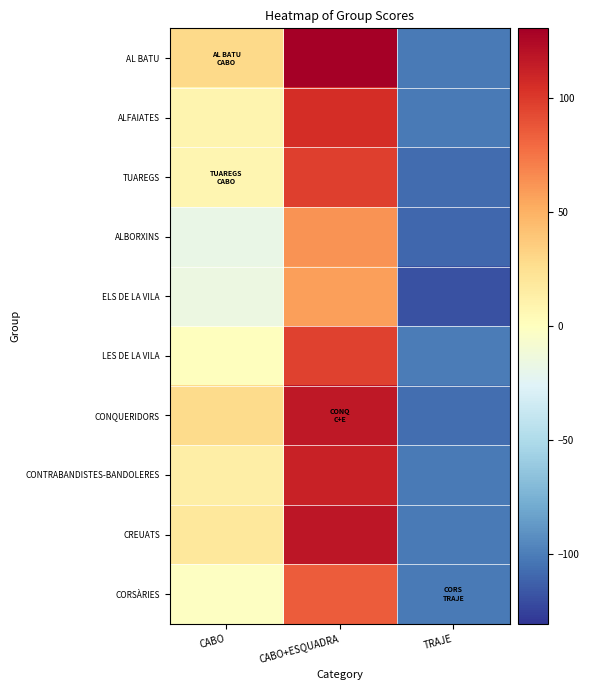

At which category is the sum across all series the highest?

CABO+ESQUADRA